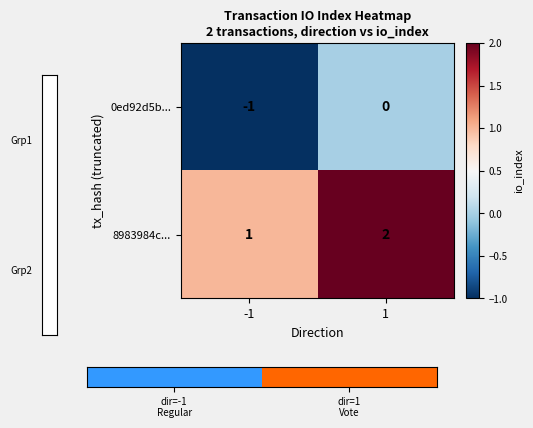

Rank the series by their average value, from lowest to highest.

0ed92d5b..., 8983984c...